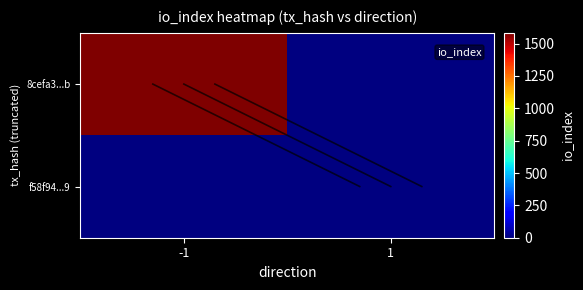

Rank the series by their average value, from highest to lowest.

8cefa3891b02bcf938b821a17d9fa607ab2525b, f58f9444d82587da08414cbd92876e3e12caab9